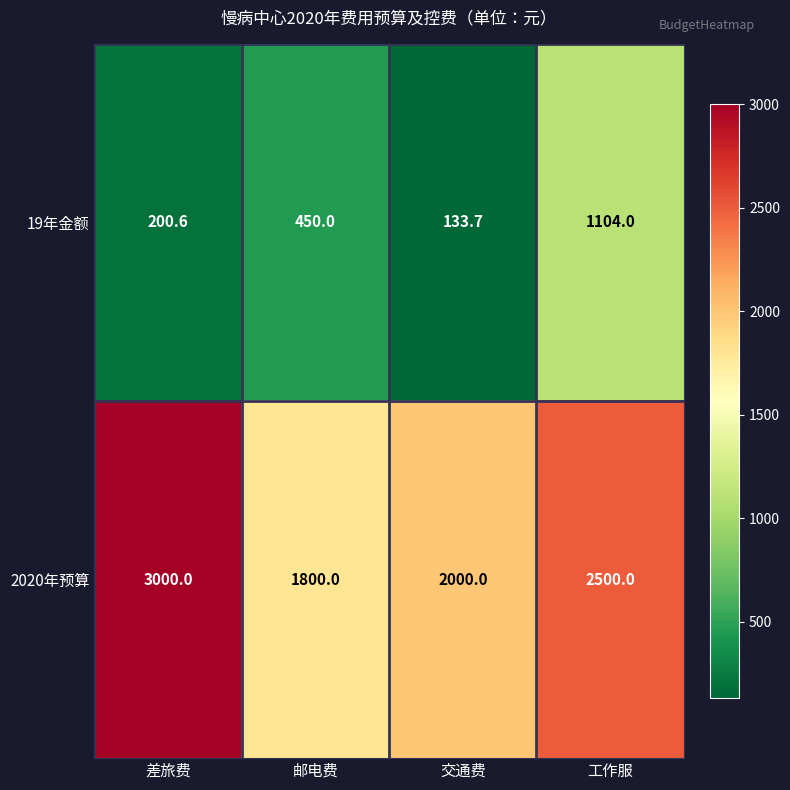

How many distinct data groups are displayed?

2